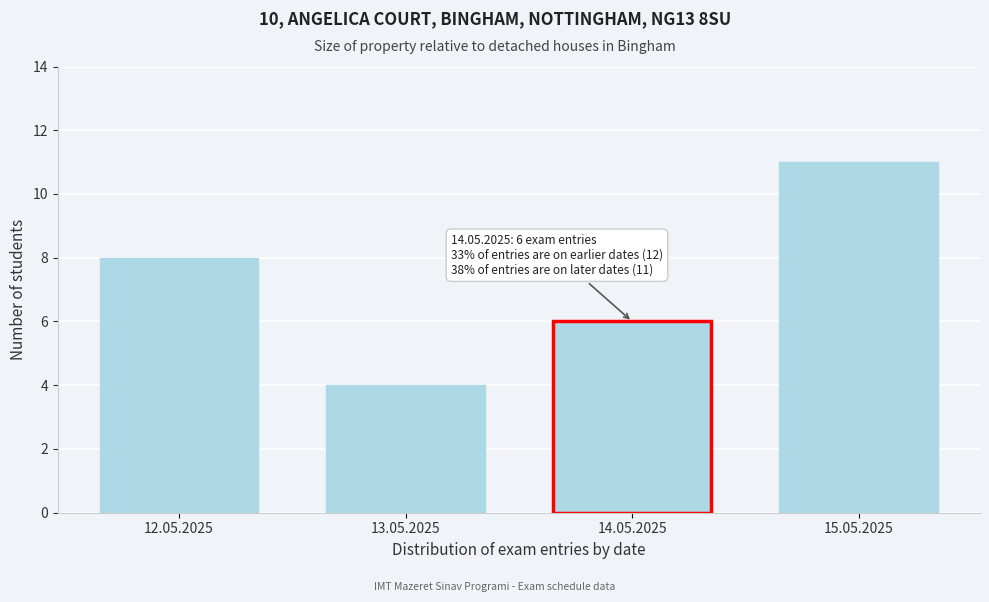

Reading right to left, transcribe all the data shown in this chart.

11	6	4	8